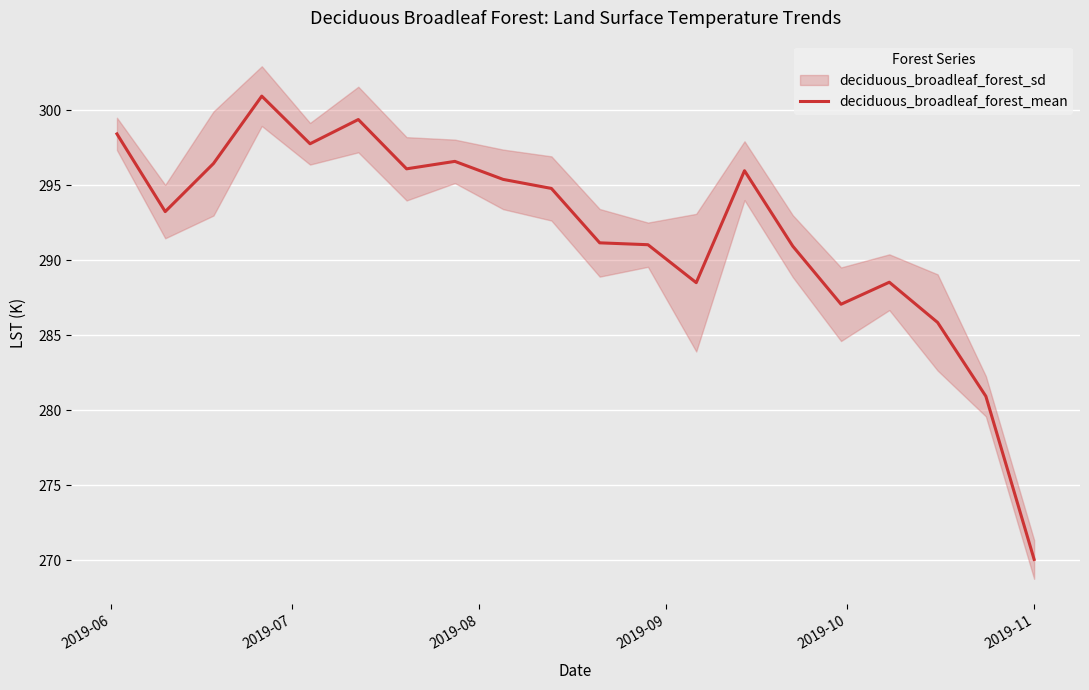

What is the maximum value for deciduous_broadleaf_forest_mean?

300.9